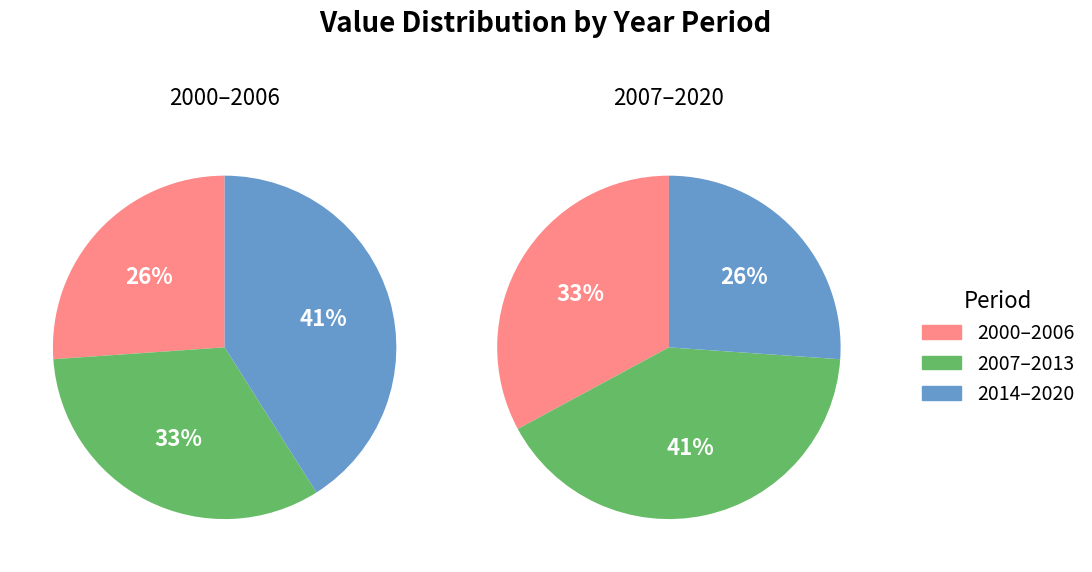

Does 2011 represent more than half of the total?

No